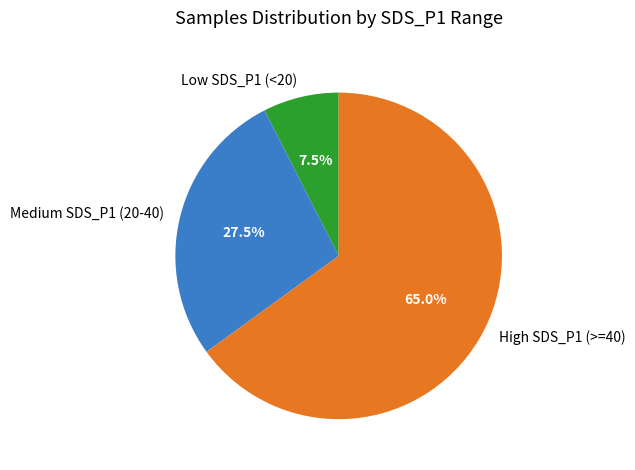

Which slice is the smallest?

Low SDS_P1 (<20)